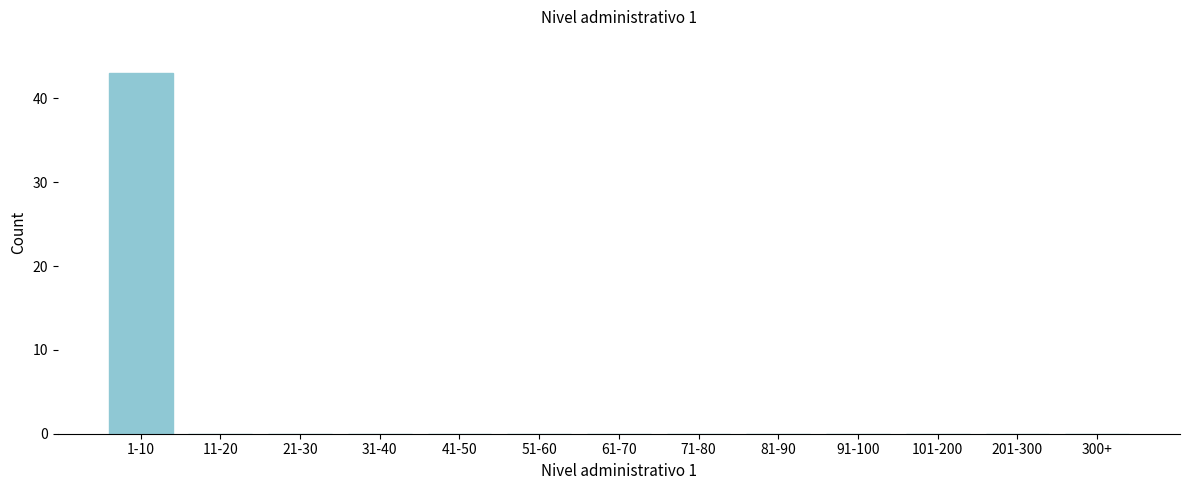

Reading right to left, list all the values displayed in this chart.

300+=0	201-300=0	101-200=0	91-100=0	81-90=0	71-80=0	61-70=0	51-60=0	41-50=0	31-40=0	21-30=0	11-20=0	1-10=43